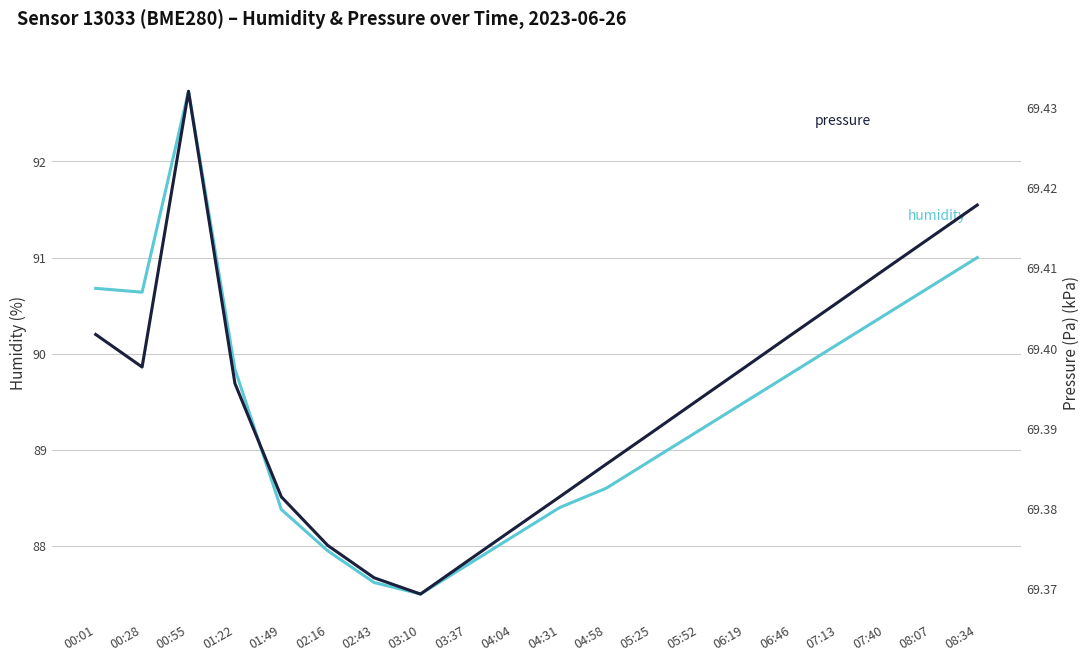

True or false: humidity and pressure cross at least once.

False